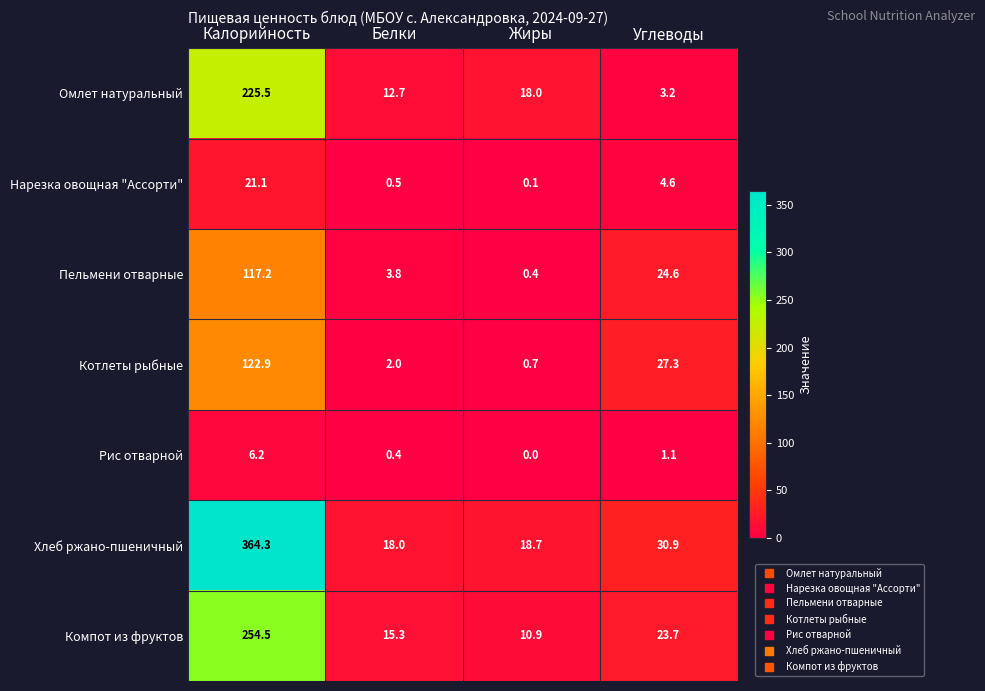

What is the sum of the Рис отварной values at Калорийность and Углеводы?

7.3